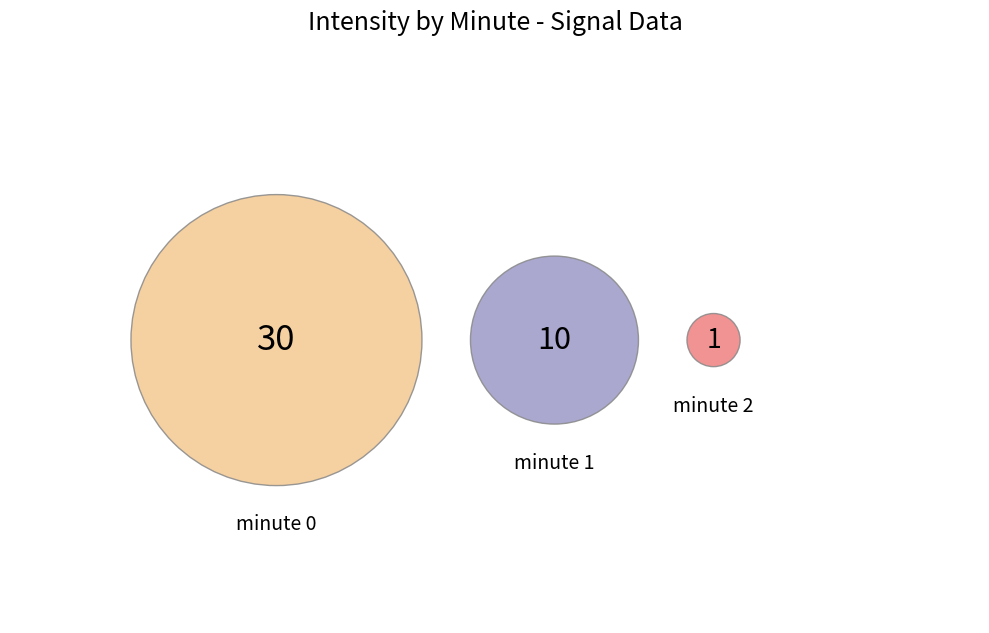

The minute 2 slice represents 2% of the pie. True or false?

True